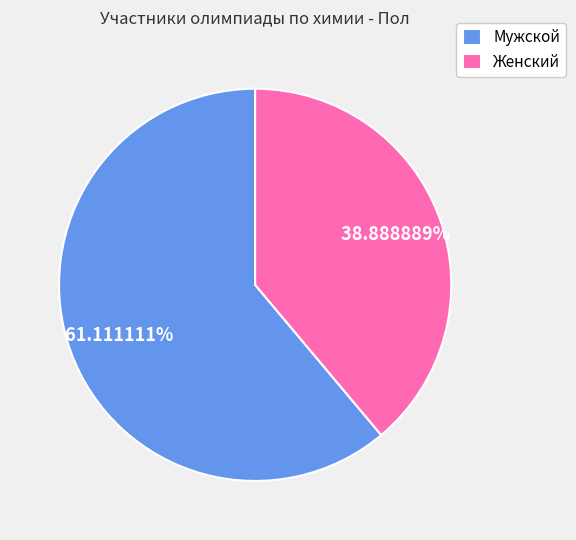

Rank the categories by value from lowest to highest.

Женский, Мужской